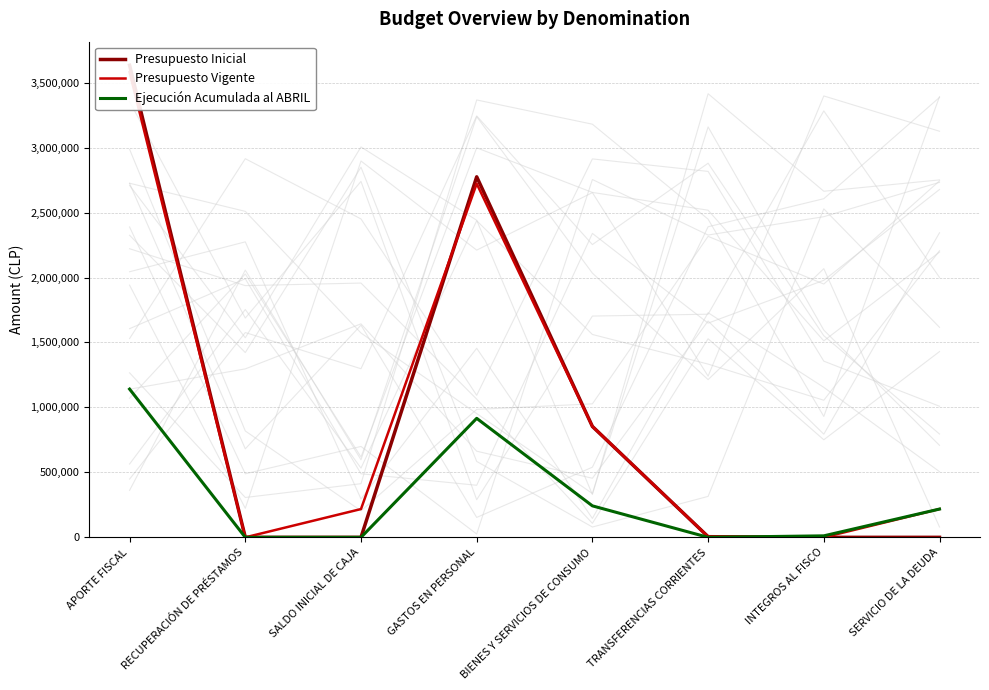

Which series changed the most between RECUPERACIÓN DE PRÉSTAMOS and INTEGROS AL FISCO?

Ejecución Acumulada al ABRIL